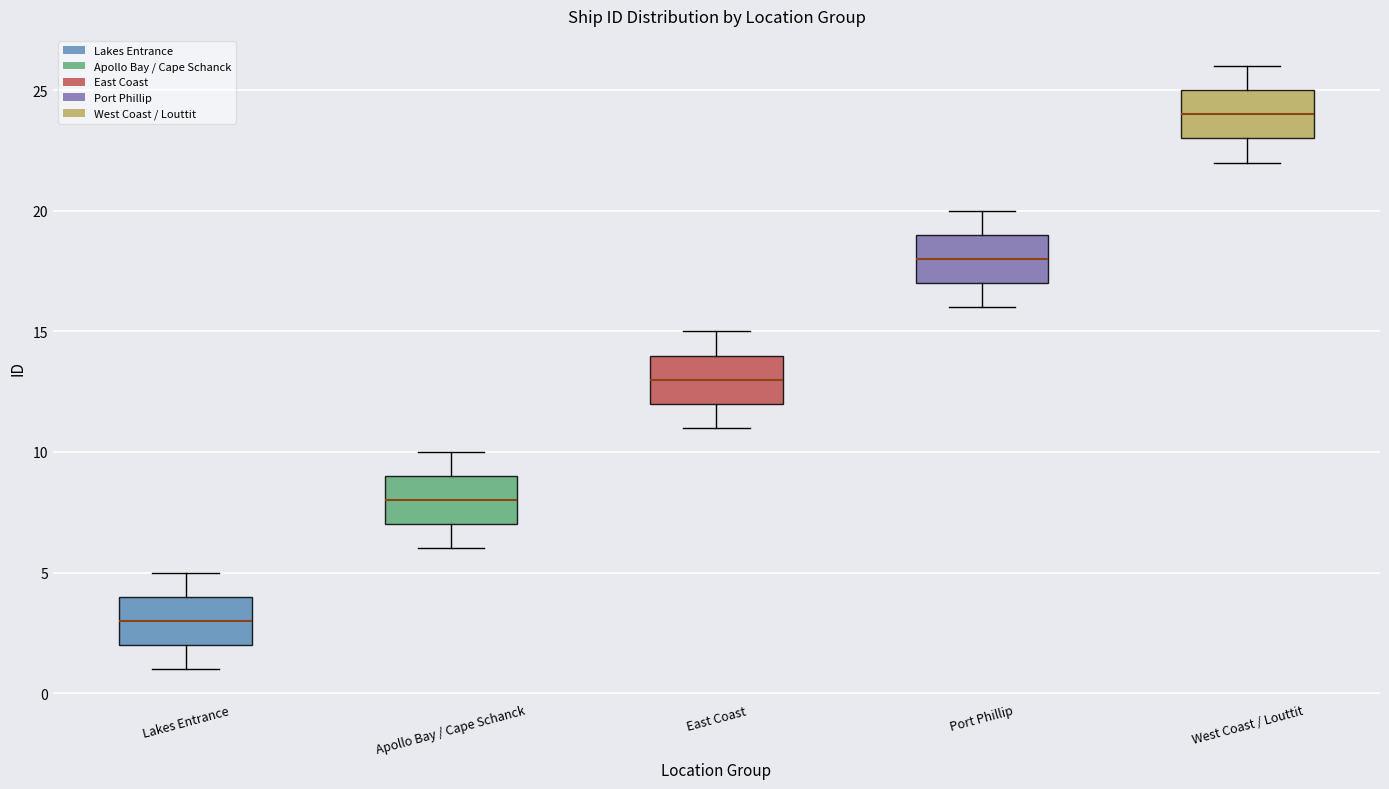

Reading left to right, transcribe this box plot: for each box, give where its median line is, the range the box spans, and where its two whiskers end, as read against the y-axis. The values are not printed on the chart, so give them approximately, as read against the axis.

Lakes Entrance: median 3, box 2 to 4, whiskers 1 to 5
Apollo Bay / Cape Schanck: median 8, box 7 to 9, whiskers 6 to 10
East Coast: median 13, box 12 to 14, whiskers 11 to 15
Port Phillip: median 18, box 17 to 19, whiskers 16 to 20
West Coast / Louttit: median 24, box 23 to 25, whiskers 22 to 26